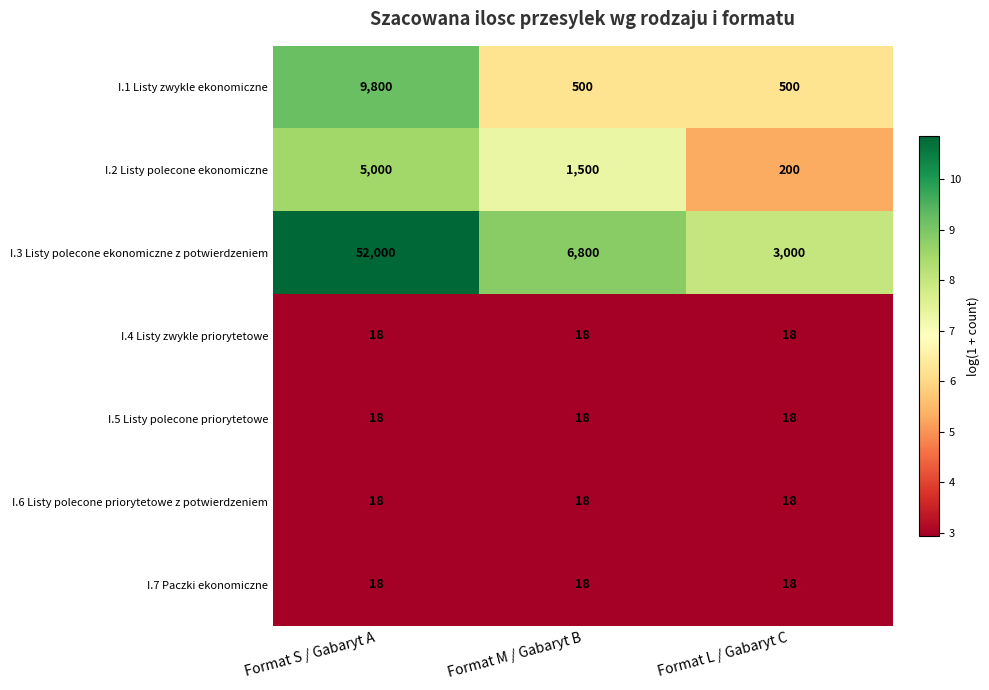

What is the total value across all series at Format S / Gabaryt A?

66872